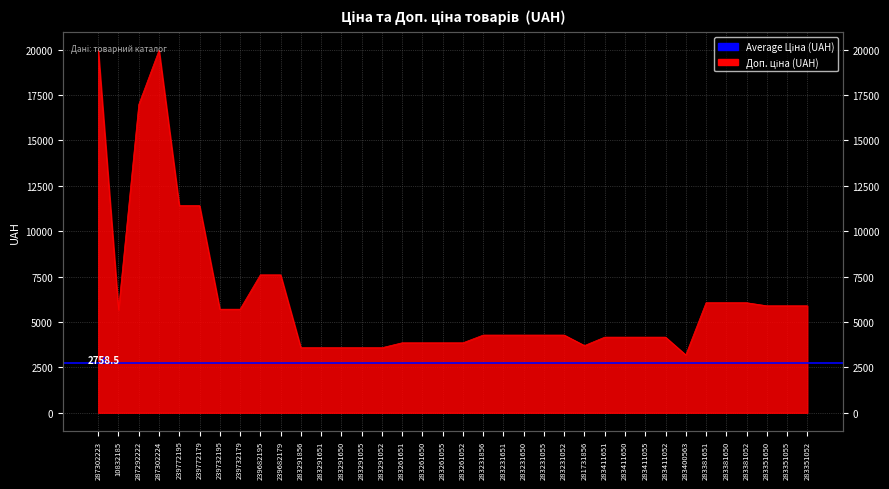

What is the minimum value shown in the chart?

3187.6